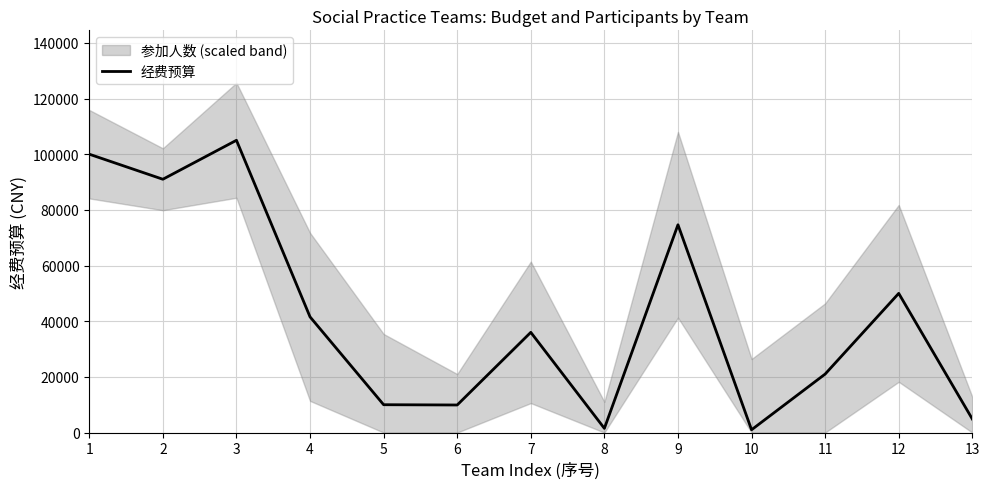

Reading right to left, what are all the values shown in this chart?

4860	50000	21008	1000	74652	1500	36000	9900	10000	41558	105000	91000	100000